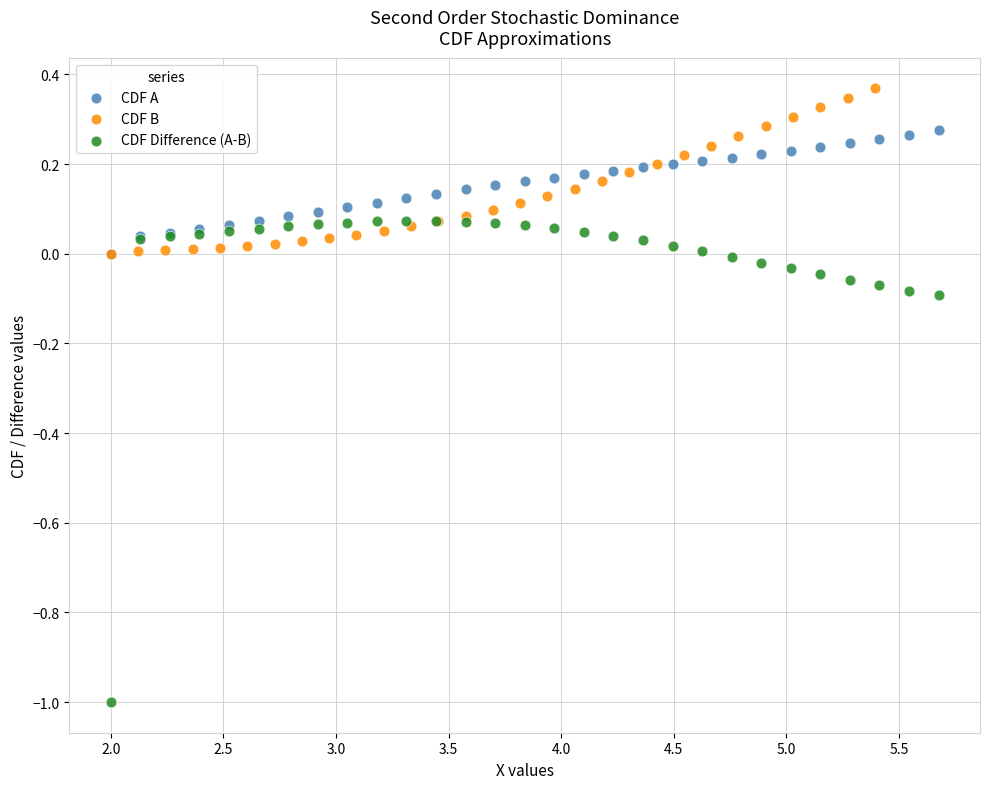

Which series reaches the maximum Y coordinate?

CDF B